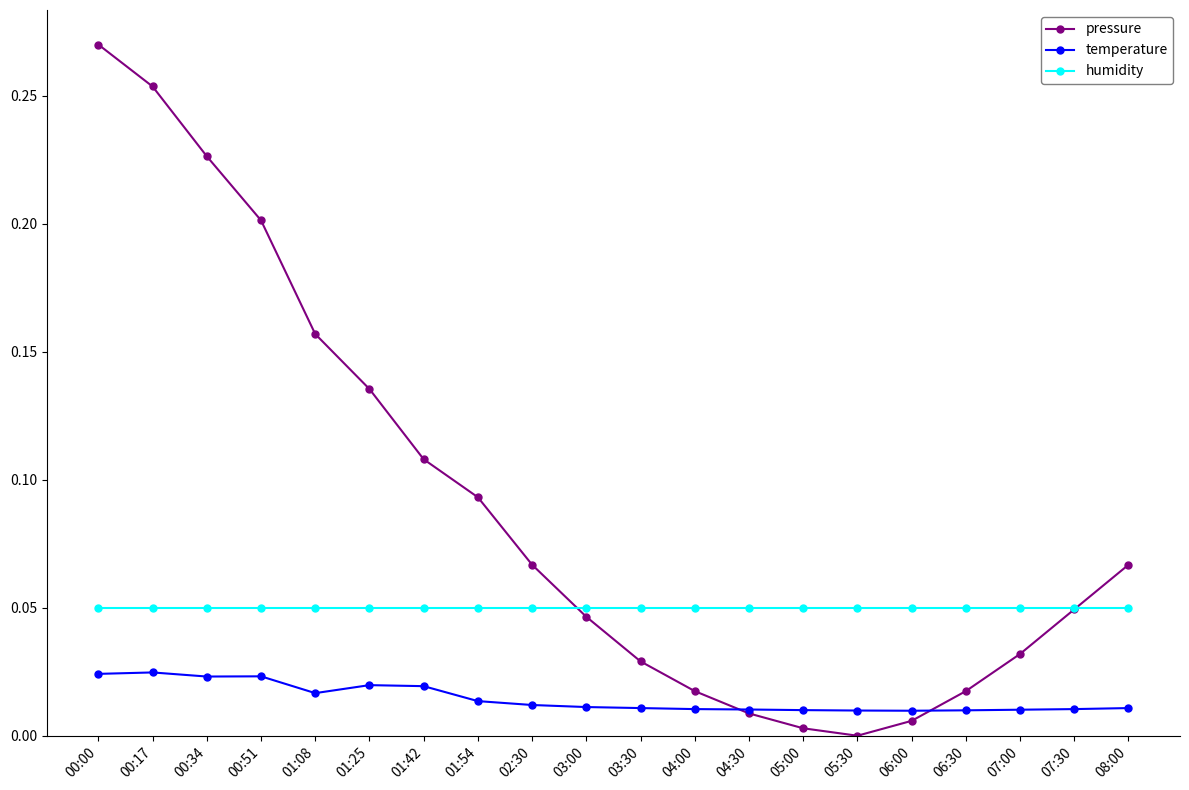

What is the sum of all humidity values?

1.0